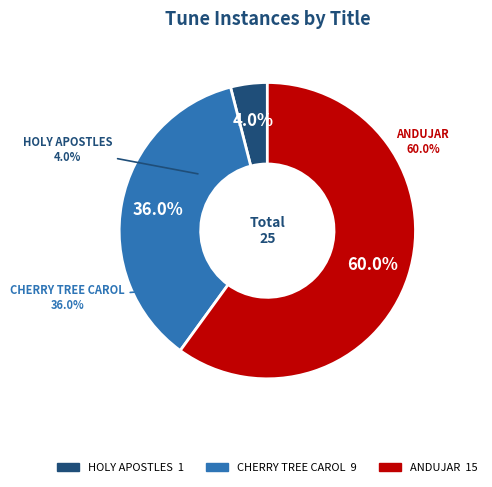

How much of the chart is everything except HOLY APOSTLES?

96.0%